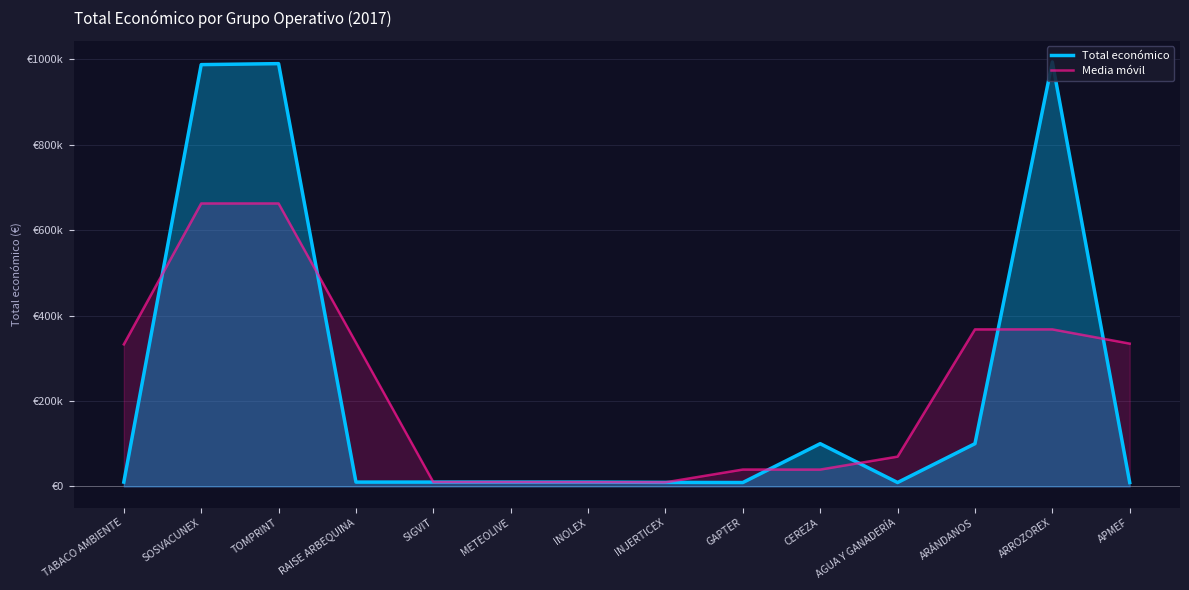

List the labels in order of Media móvil value, largest first.

TOMPRINT, SOSVACUNEX, ARÁNDANOS, ARROZOREX, RAISE ARBEQUINA, APMEF, TABACO AMBIENTE, AGUA Y GANADERÍA, GAPTER, CEREZA, SIGVIT, METEOLIVE, INOLEX, INJERTICEX